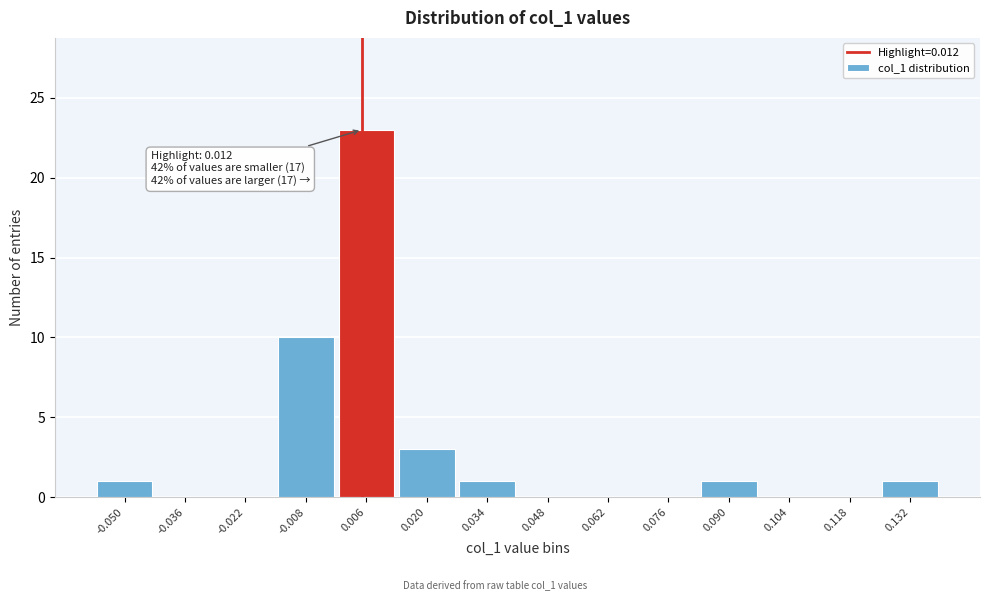

Reading left to right, transcribe all the data shown in this chart.

-0.050=1	-0.036=0	-0.022=0	-0.008=10	0.006=23	0.020=3	0.034=1	0.048=0	0.062=0	0.076=0	0.090=1	0.104=0	0.118=0	0.132=1